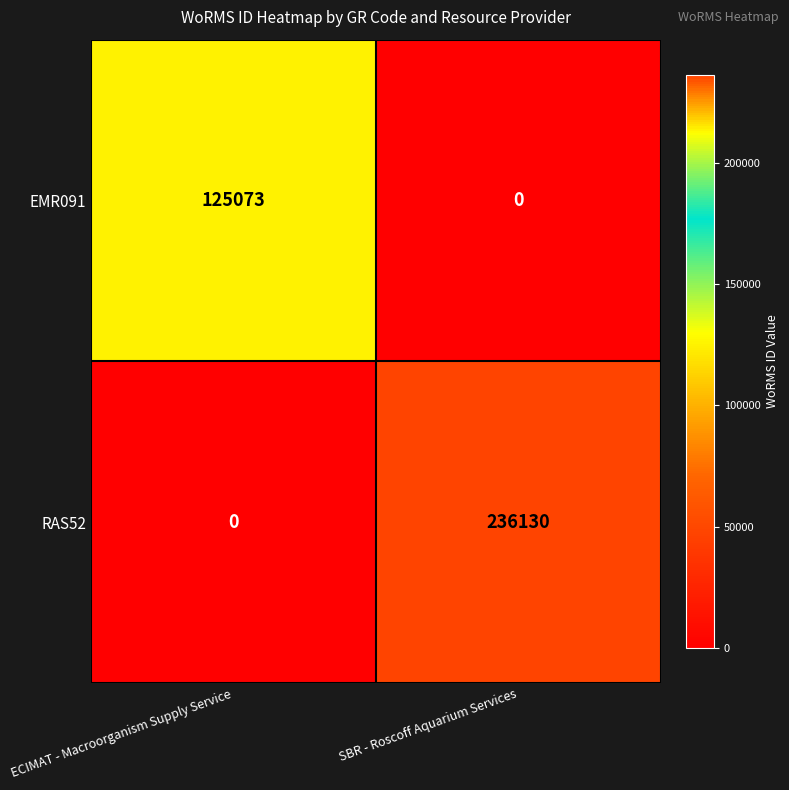

Which category has the lowest value in the EMR091 series?

SBR - Roscoff Aquarium Services